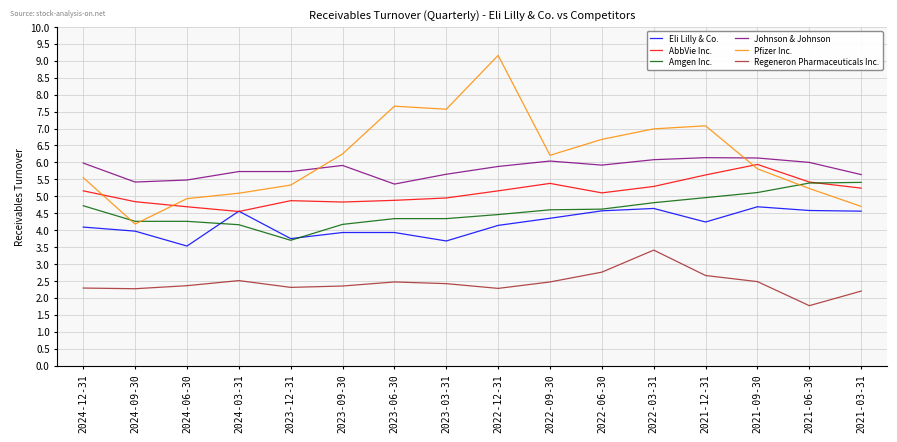

What is the sum of all AbbVie Inc. values?

81.9